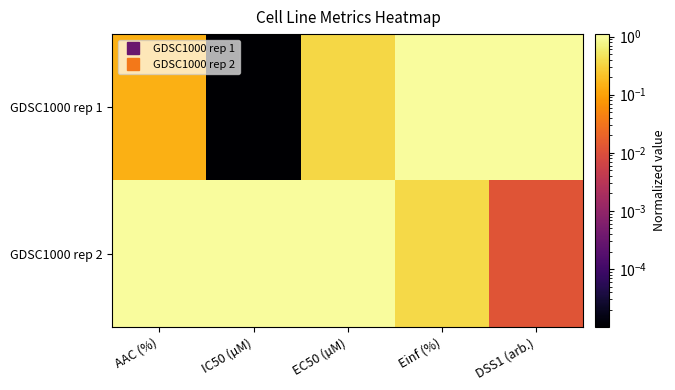

Reading left to right, list all the values displayed in this chart.

GDSC1000 rep 1: AAC (%)=0.1	IC50 (µM)=0.0	EC50 (µM)=0.4	Einf (%)=1.0	DSS1 (arb.)=1.0
GDSC1000 rep 2: AAC (%)=1.0	IC50 (µM)=1.0	EC50 (µM)=1.0	Einf (%)=0.4	DSS1 (arb.)=0.0